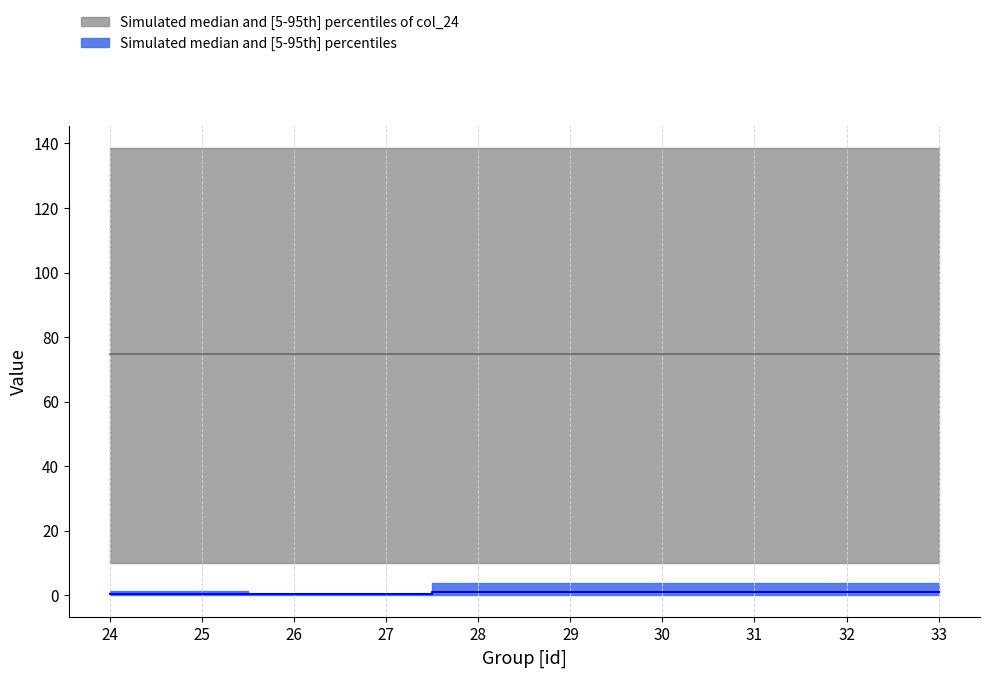

The col_23_median series shows 0.6 at 24. True or false?

False